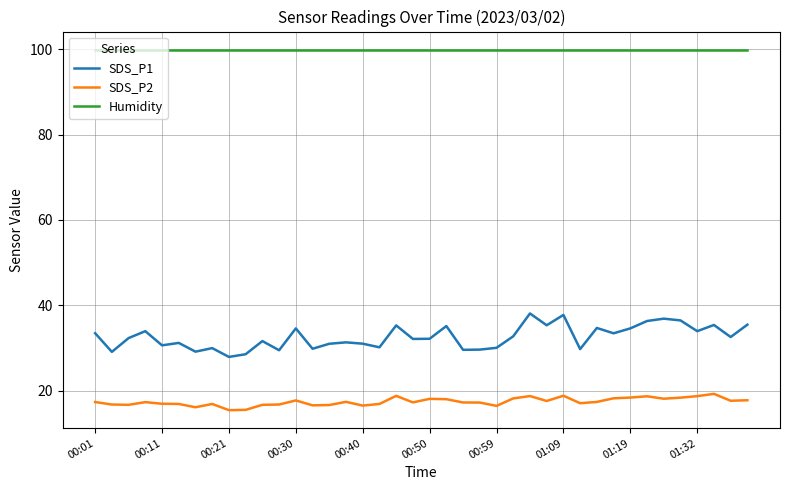

At how many categories does at least one series exceed 30?

40